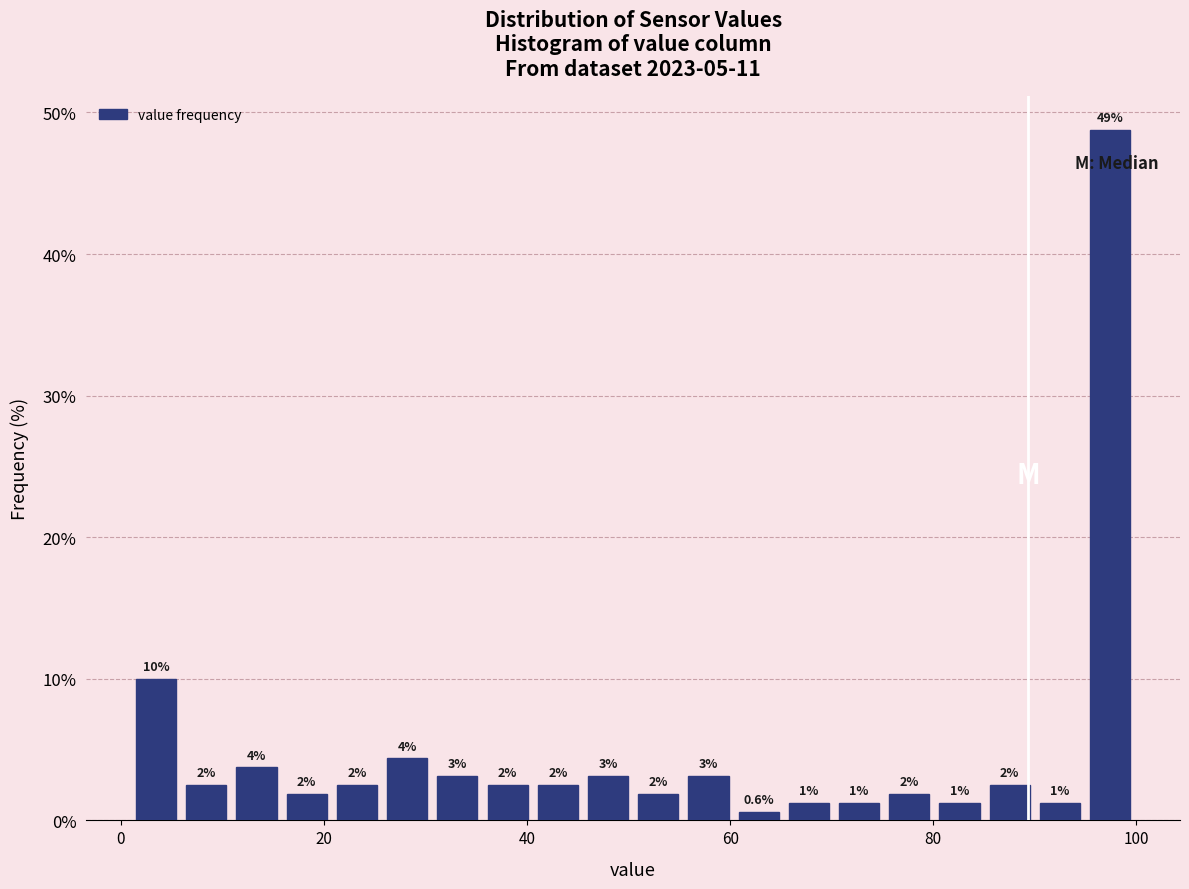

Read against the x-axis, roughly where is the centre of the tallest bar?

98